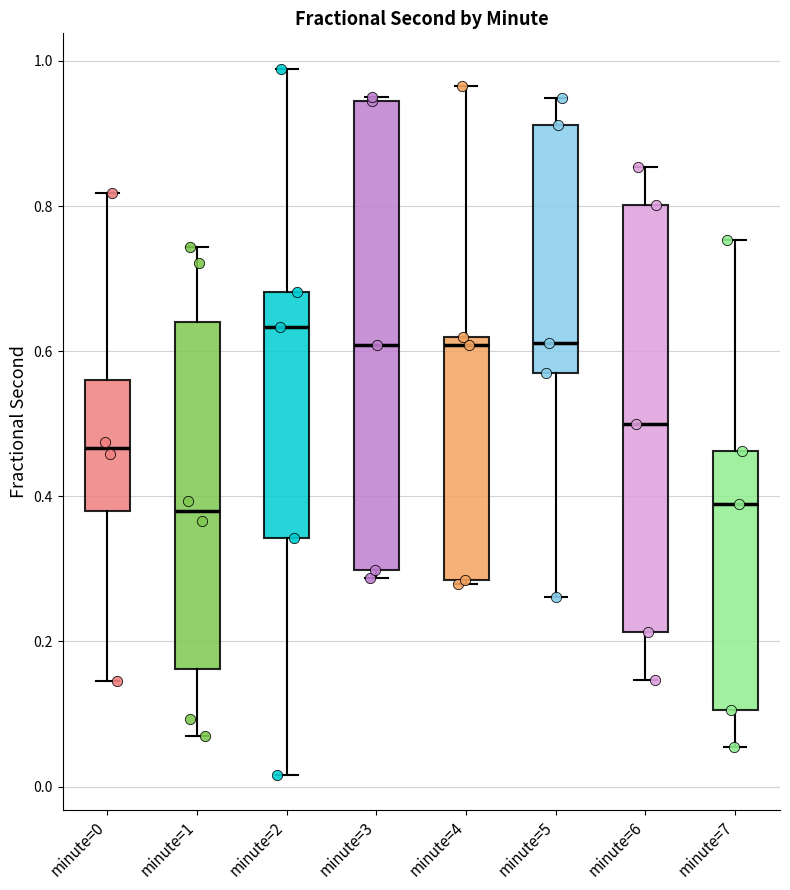

Which box is the tallest, from its lower edge to its upper edge?

minute=3